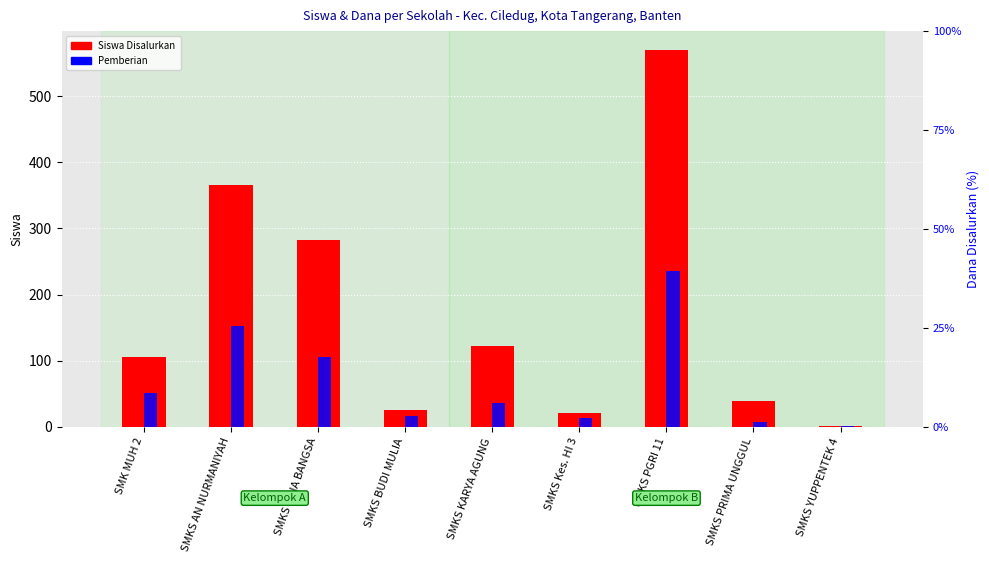

What is the lowest value of the Siswa Disalurkan series?

2